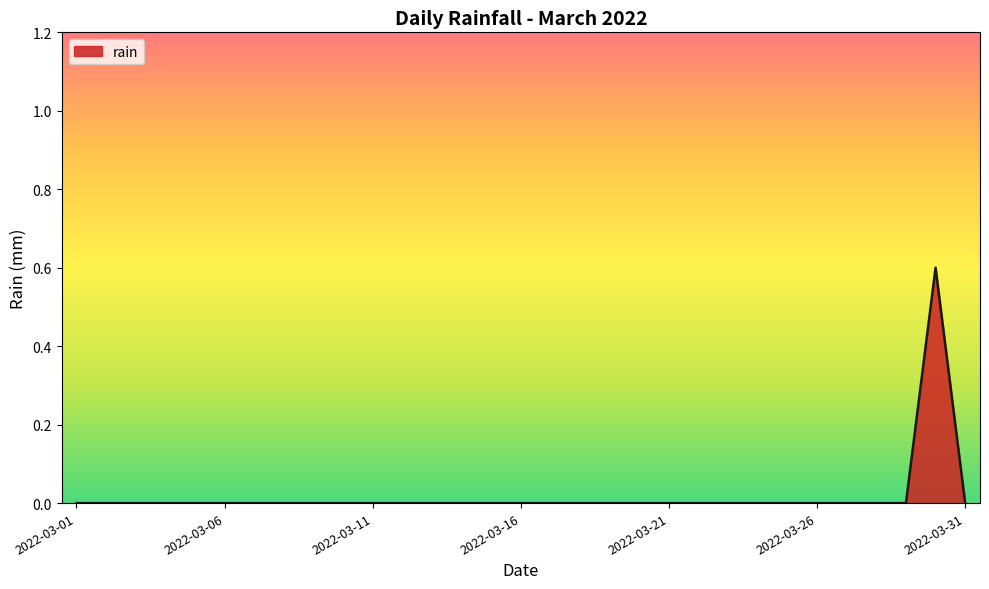

How many lines are shown in the chart?

1